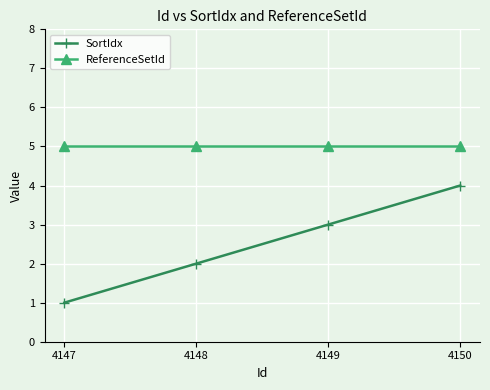

Reading left to right, list all the values displayed in this chart.

SortIdx: 1	2	3	4
ReferenceSetId: 5	5	5	5